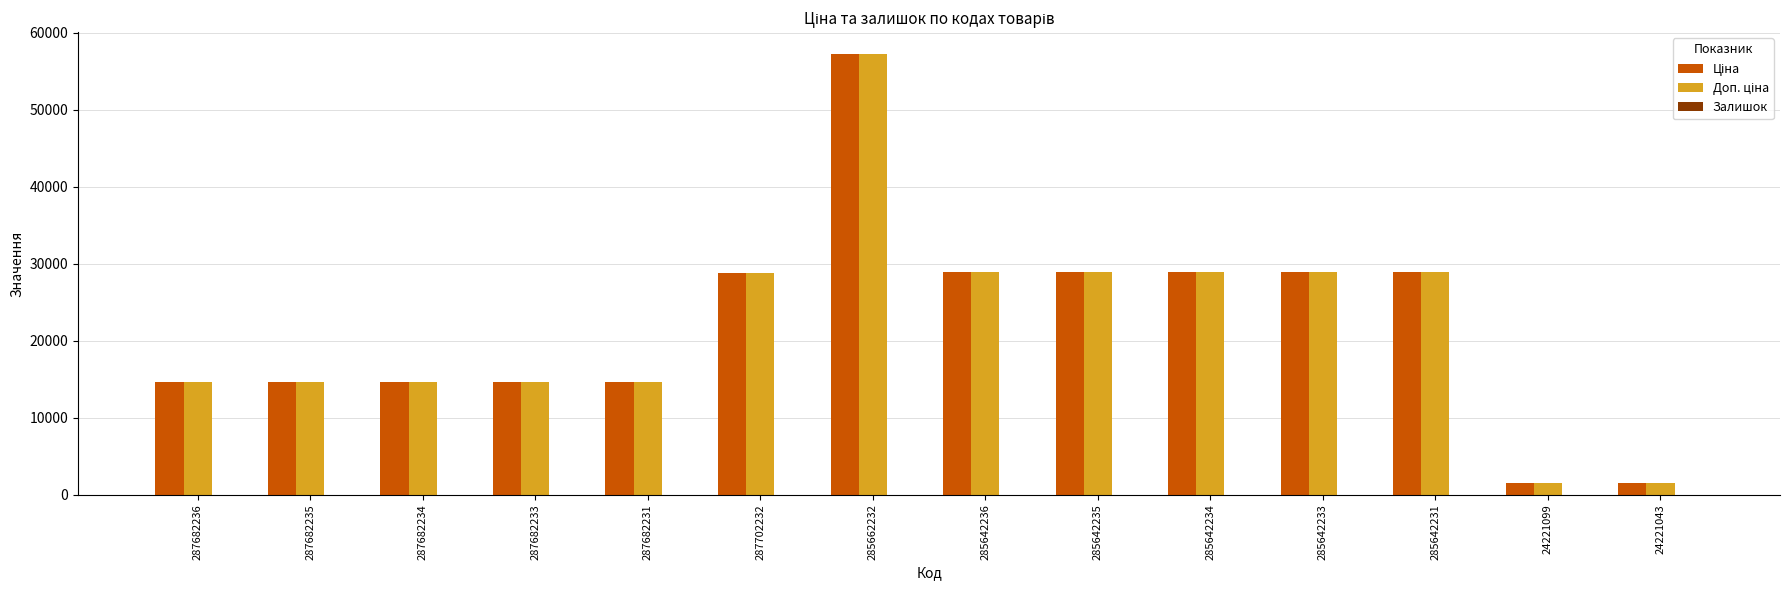

At which category is the sum across all series the highest?

285662232